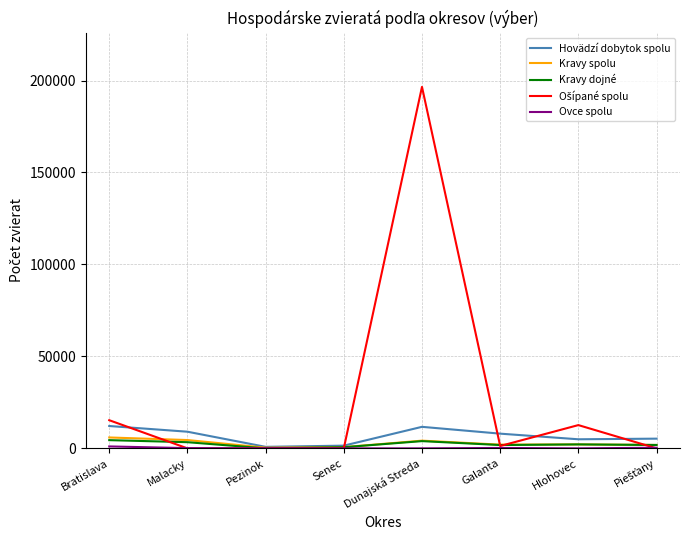

At which category is the sum across all series the highest?

Dunajská Streda